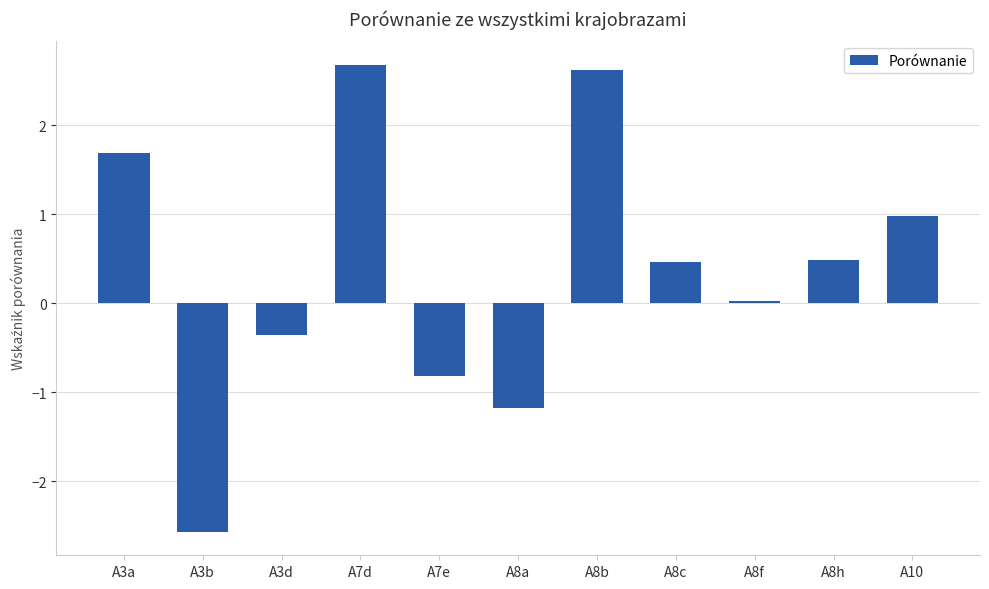

What is the minimum value shown in the chart?

-2.6